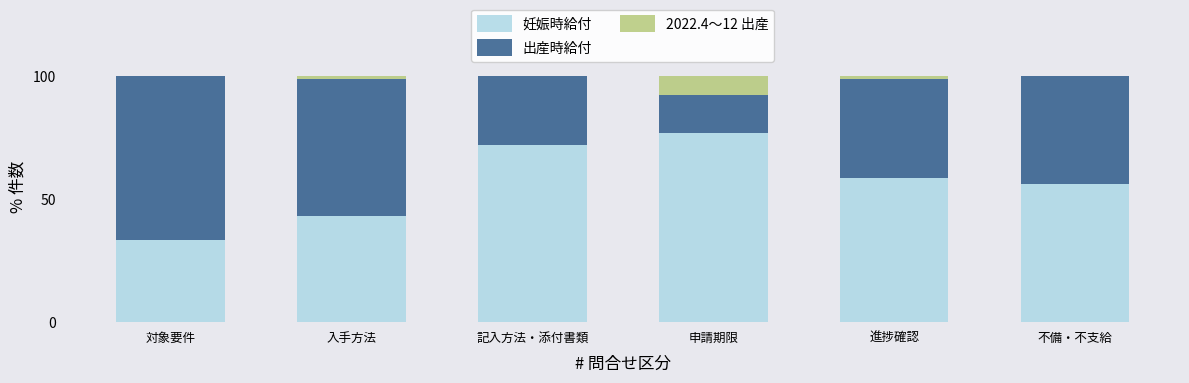

Are the bars grouped side by side (vs. stacked)?

No